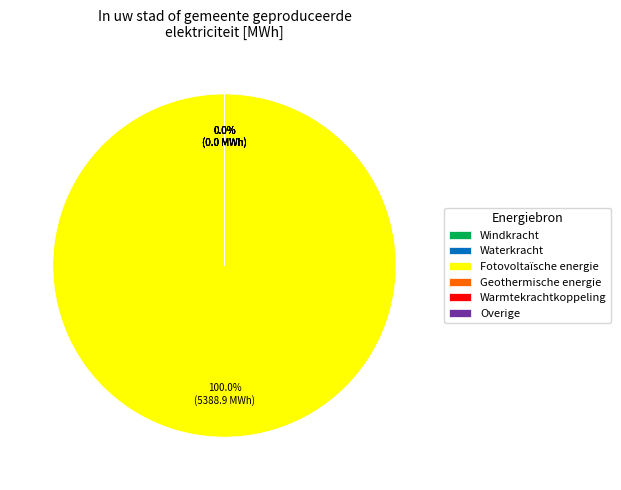

Is Overige the majority of the pie?

No